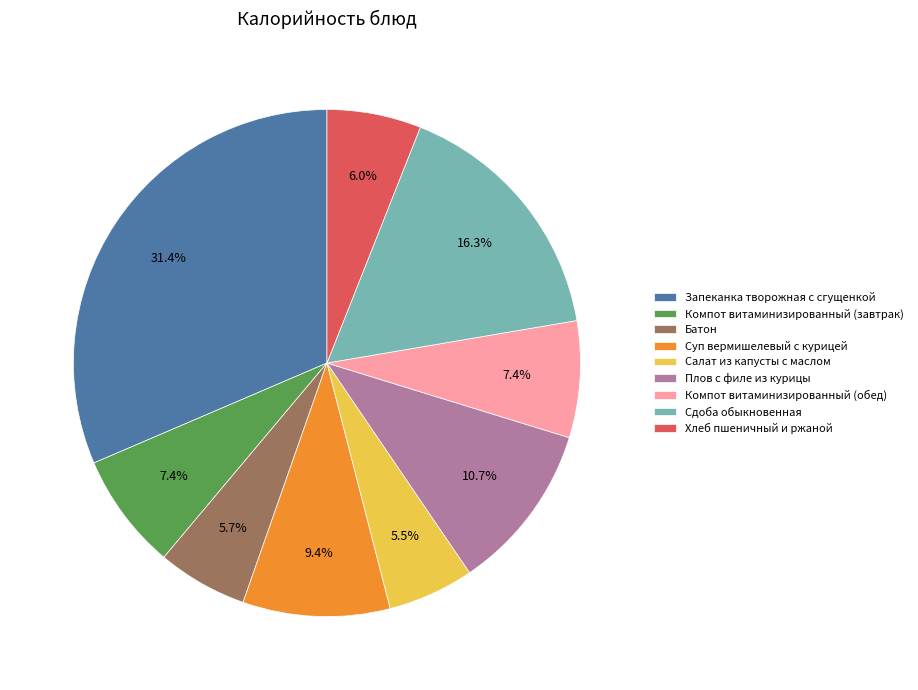

Between Запеканка творожная с сгущенкой and Компот витаминизированный (завтрак), which is larger?

Запеканка творожная с сгущенкой